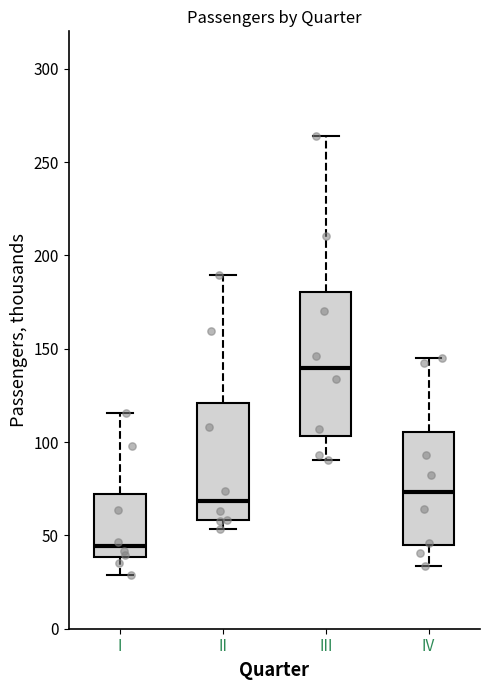

Where is the upper edge of the box for III on the y-axis? The values are not printed on the chart, so give them approximately, as read against the axis.

180